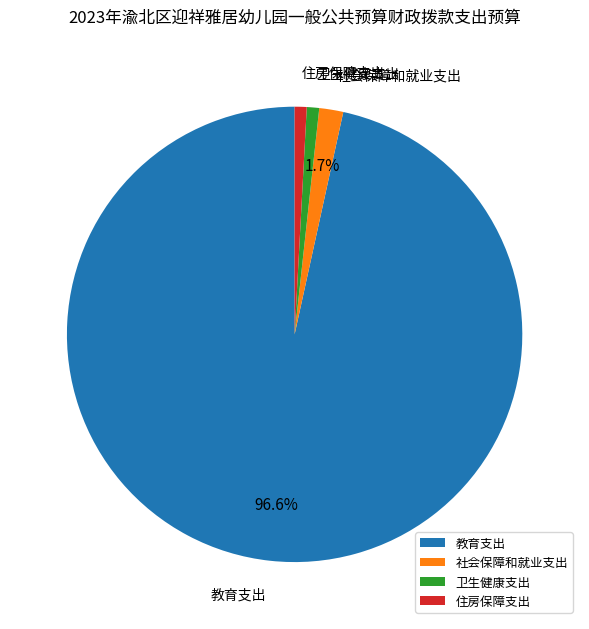

What percentage is the 社会保障和就业支出 slice, to the nearest percent?

2%